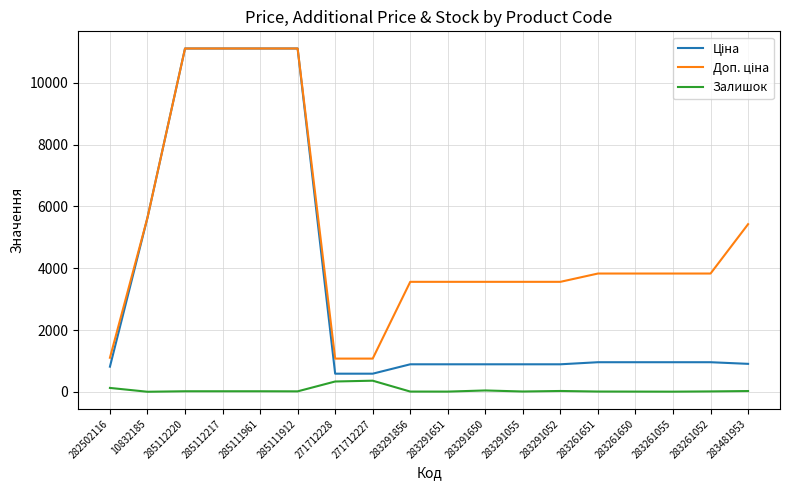

What is the greatest value displayed?

11113.6